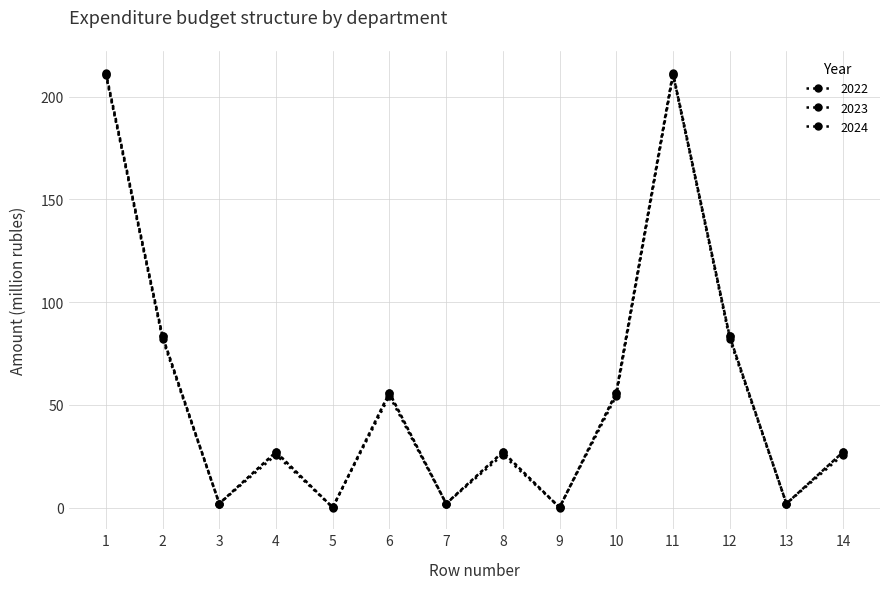

The value of 2022 at 9 is 0.0. True or false?

False